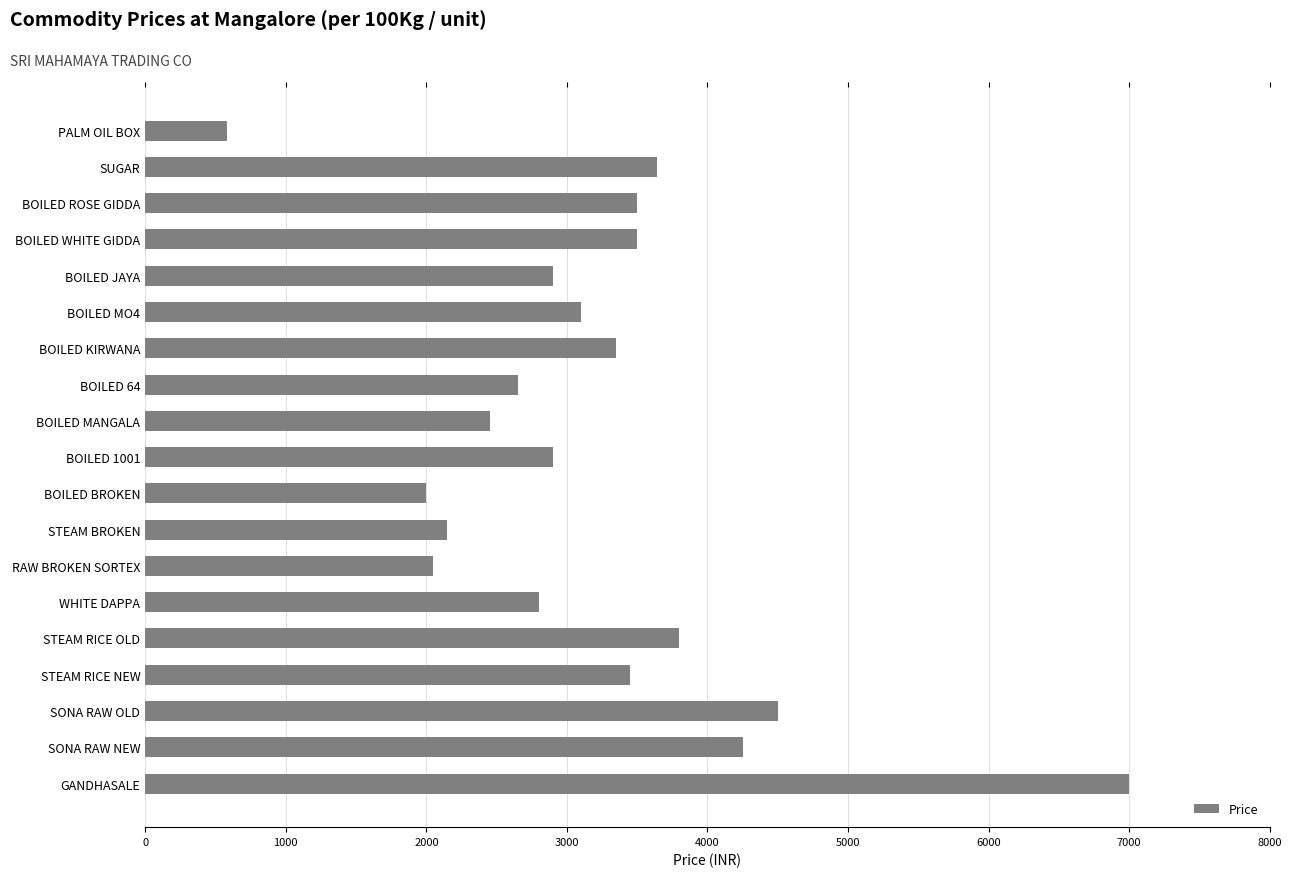

What is the difference between the maximum and minimum values?

6415